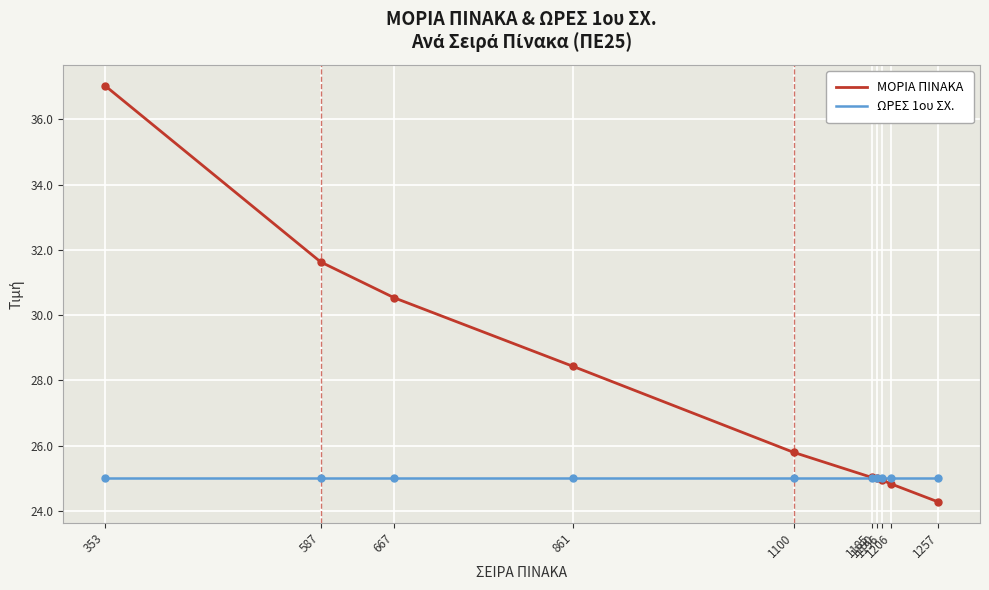

Which label corresponds to the smallest value in the chart?

1257